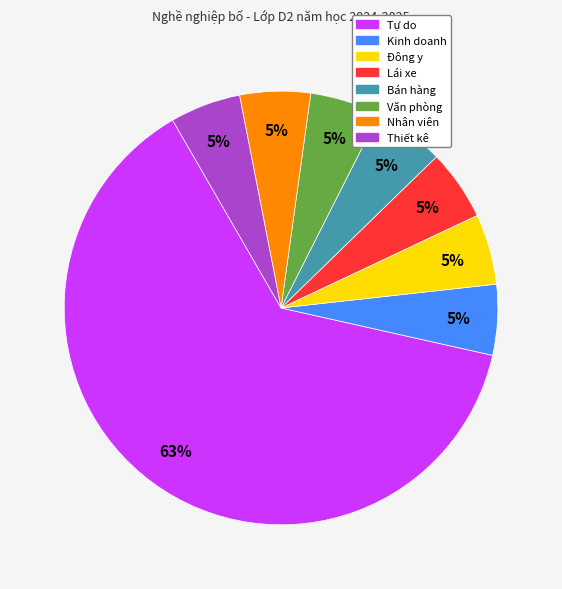

What percentage is the Kinh doanh slice, to the nearest percent?

5%